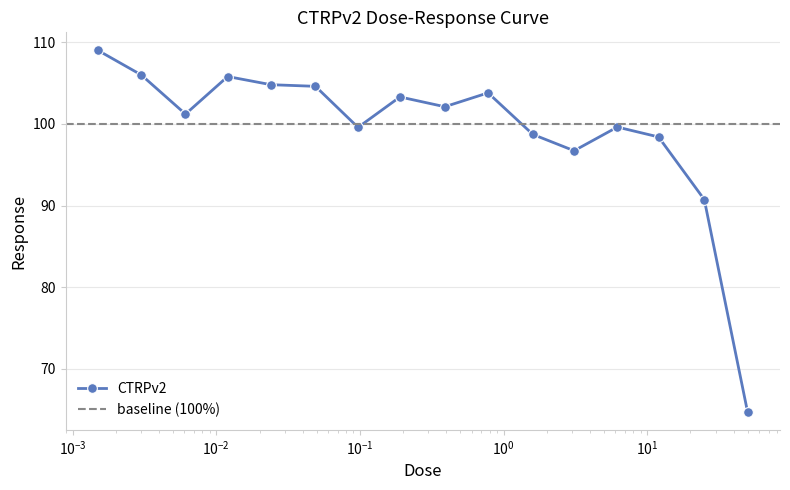

What is the change in value from 0.19 to 1.6?

-4.6